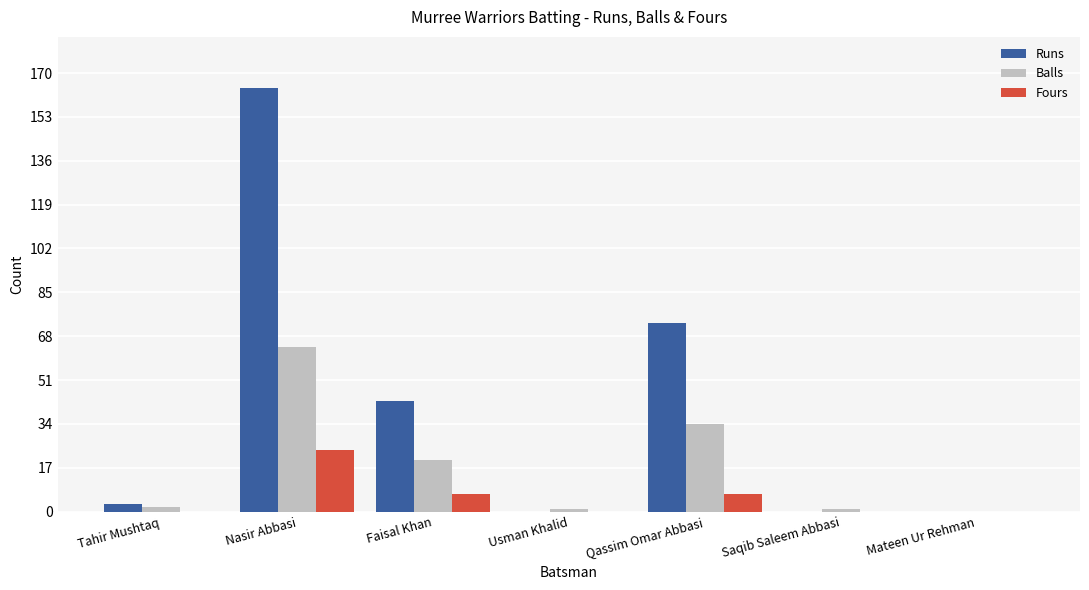

Does the chart contain stacked bars?

No